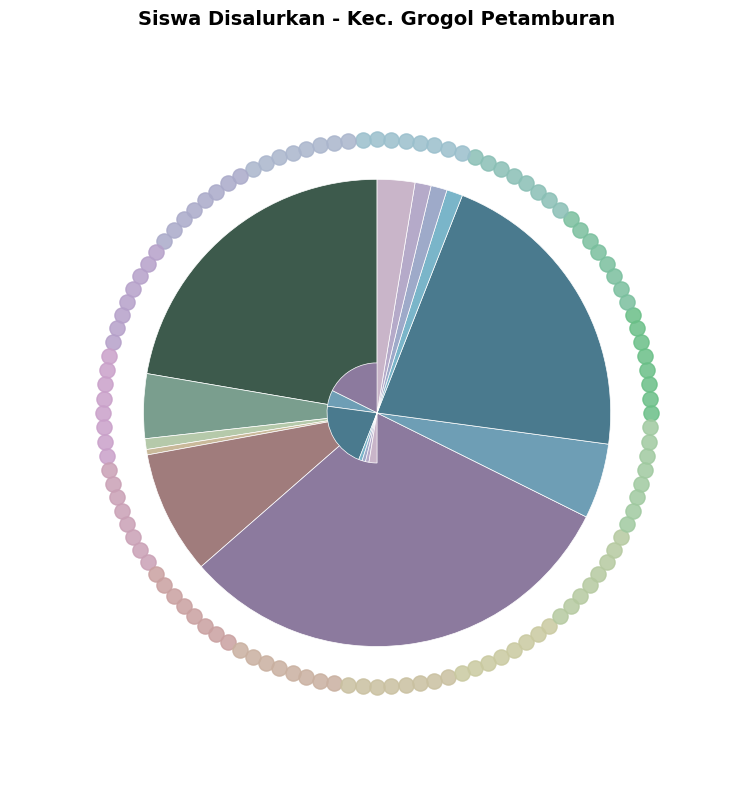

Does SMAS MUHAMMADIYAH 13 JAKARTA account for over 50% of the chart?

No